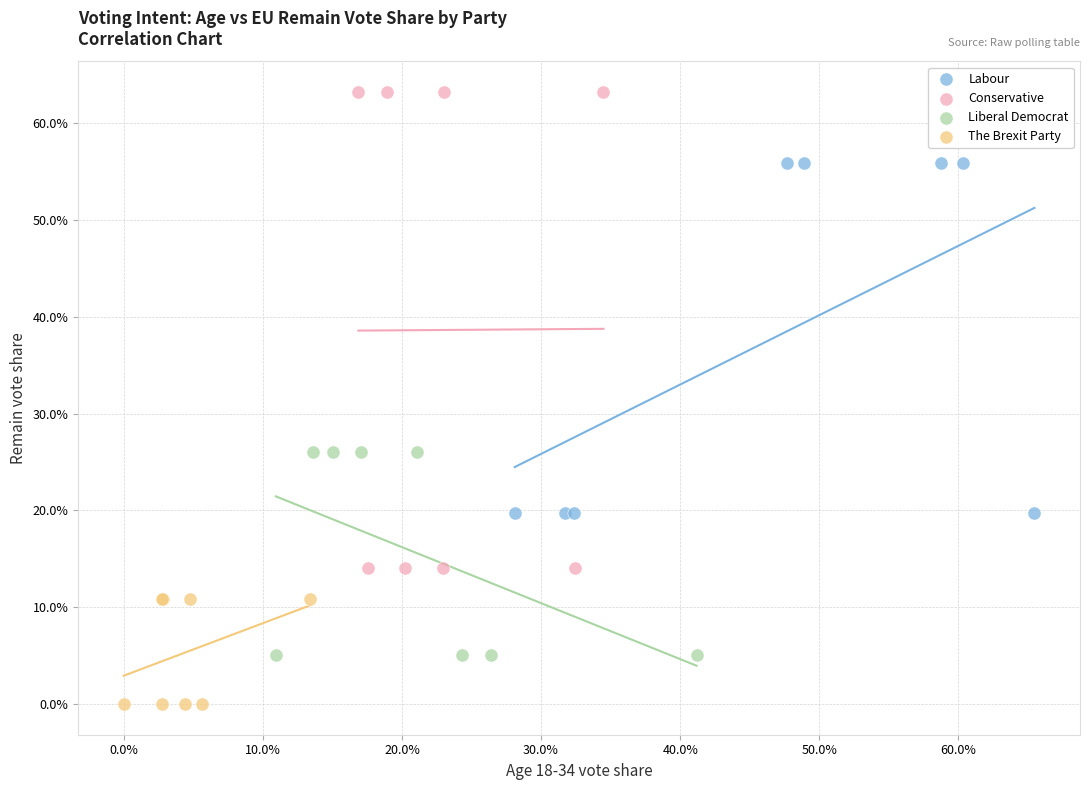

What are all the series names shown in the legend?

Labour, Conservative, Liberal Democrat, The Brexit Party